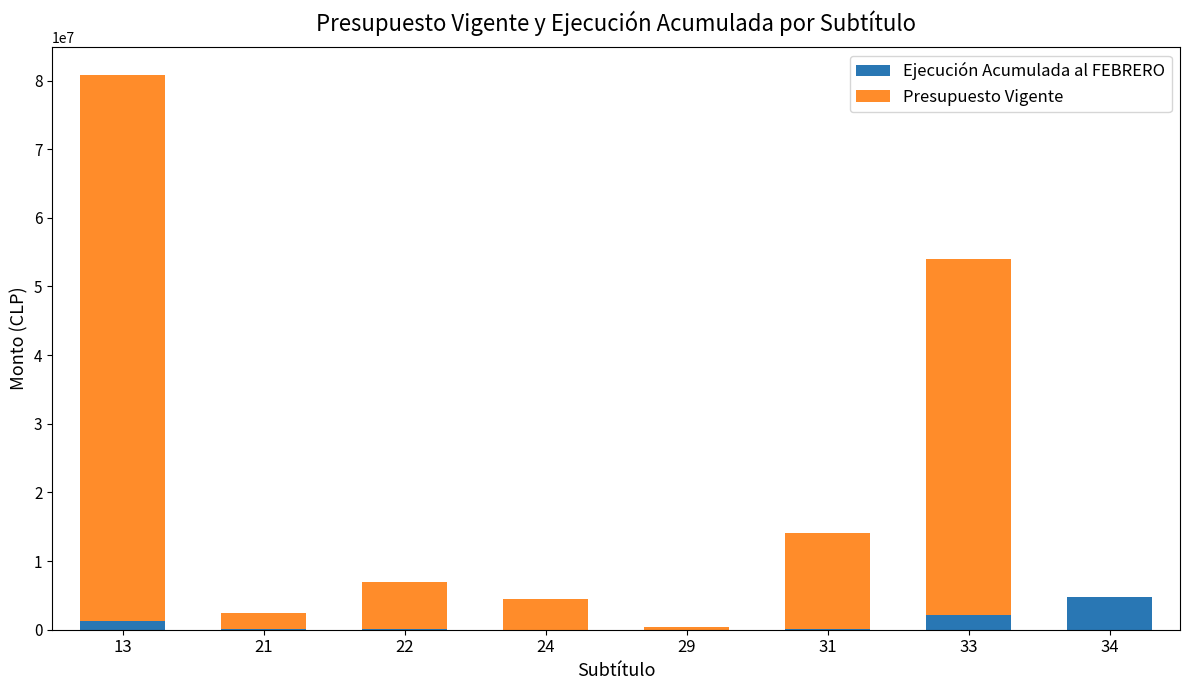

Which category has the highest value in the Ejecución Acumulada al FEBRERO series?

34